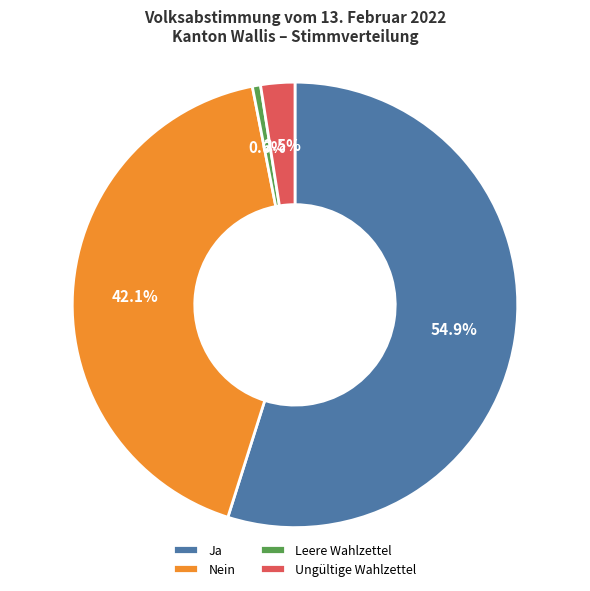

How many segments does this pie chart have?

4